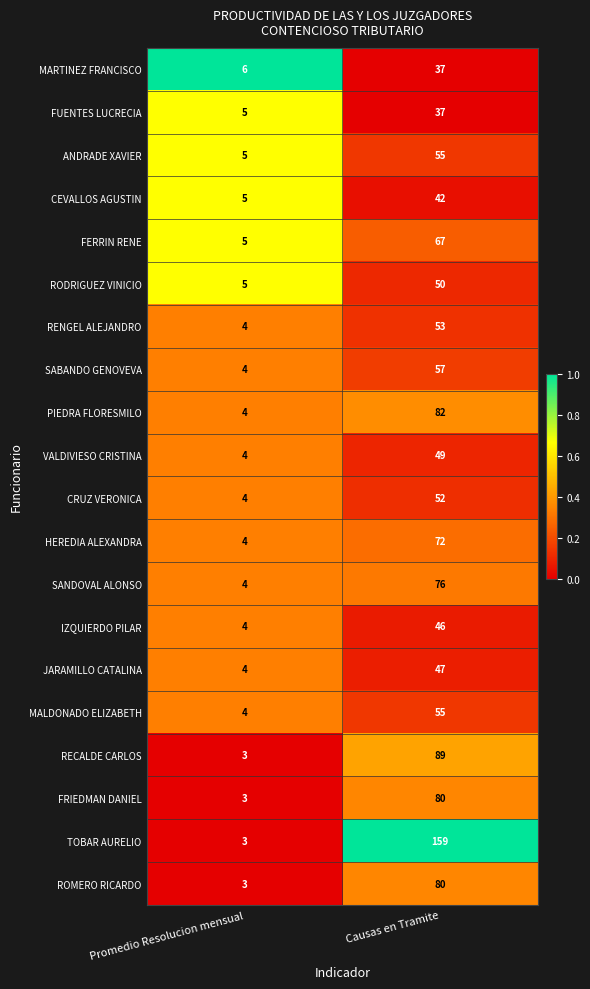

List the labels in order of PIEDRA FLORESMILO value, smallest first.

Promedio Resolucion mensual, Causas en Tramite